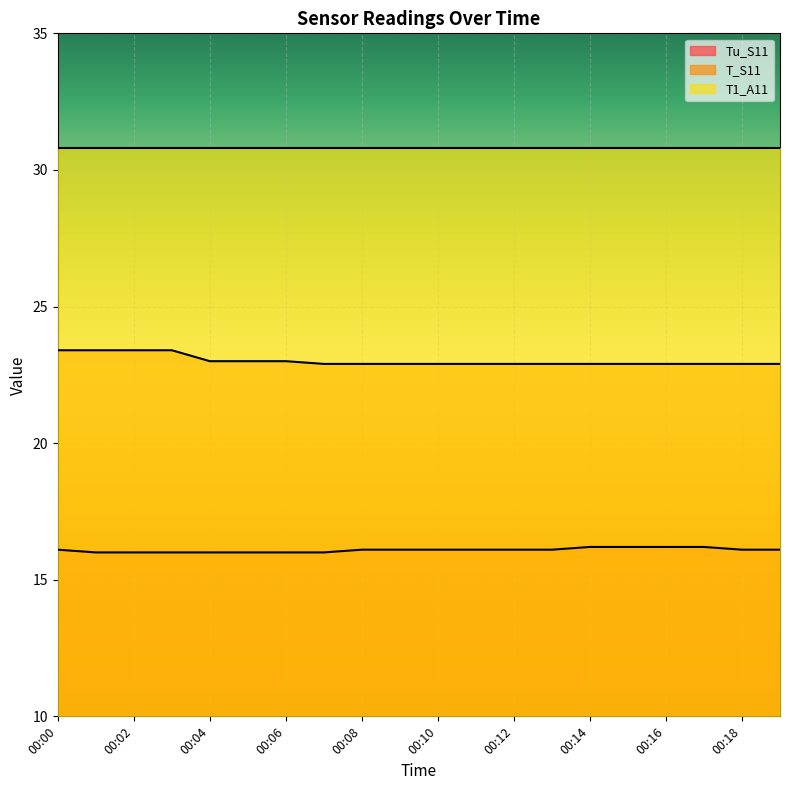

At which label is T_S11 closest to 23?

00:04